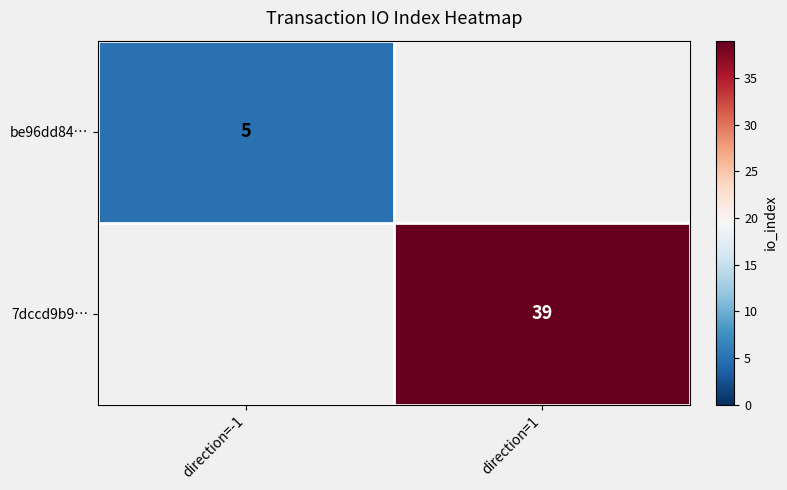

What is the minimum value shown in the chart?

5.0